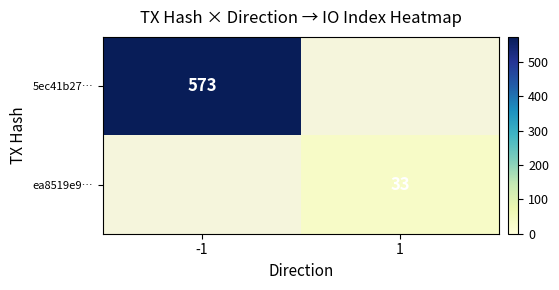

True or false: 5ec41b27… has a value of 573 at -1.

True